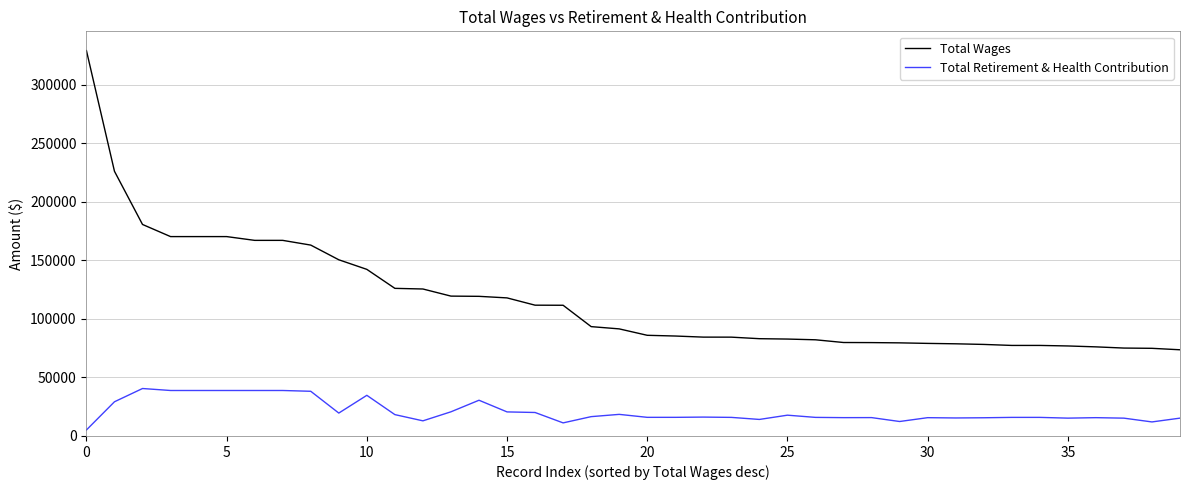

Which series has the widest spread of values?

Total Wages